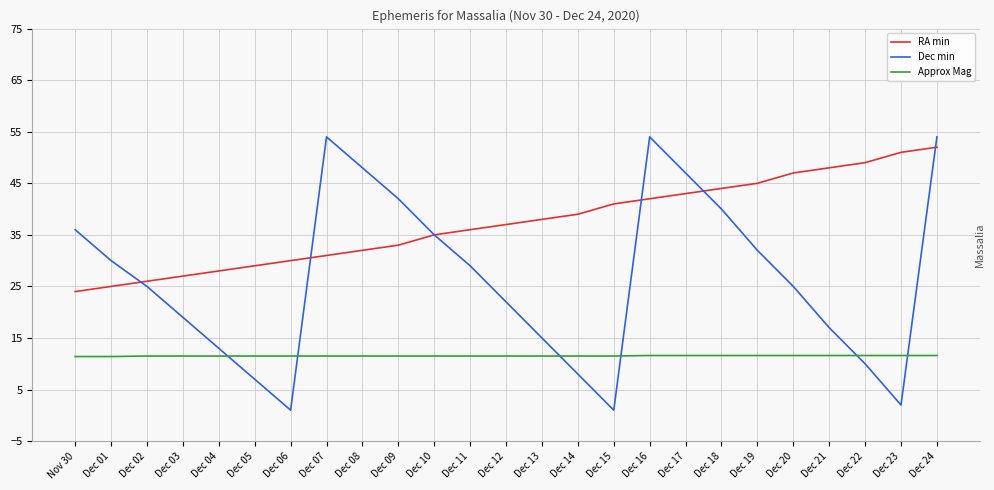

What is the maximum value shown in the chart?

54.0